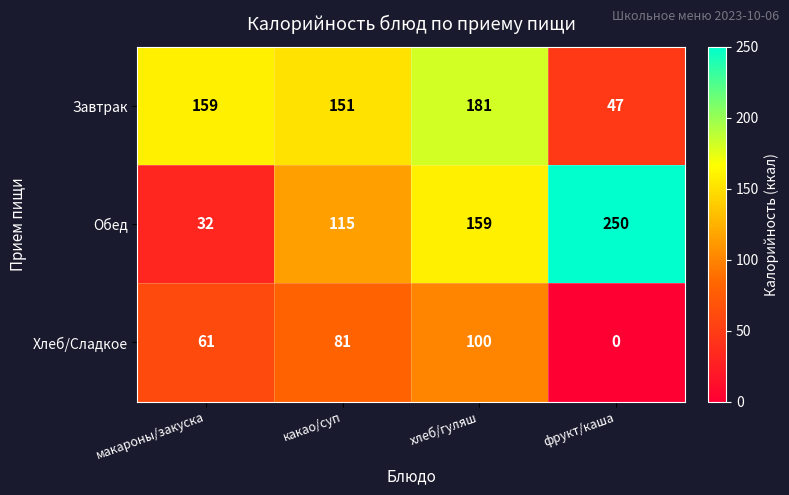

Rank the series at макароны/закуска from lowest to highest value.

Обед, Хлеб/Сладкое, Завтрак